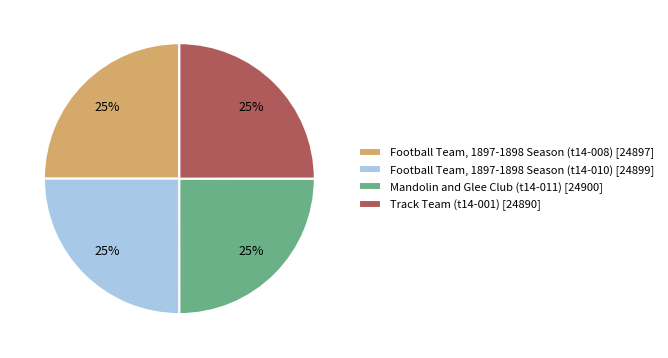

True or false: Track Team (t14-001) accounts for 25% of the total.

True